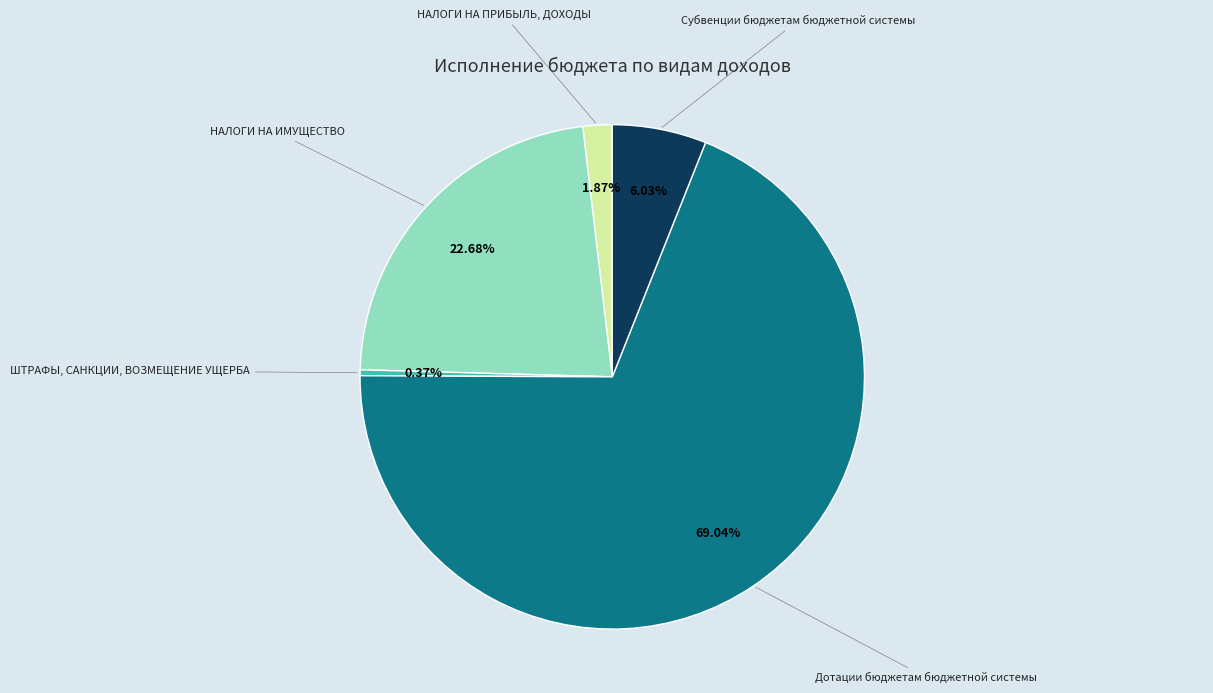

The Субвенции бюджетам бюджетной системы slice represents 14% of the pie. True or false?

False